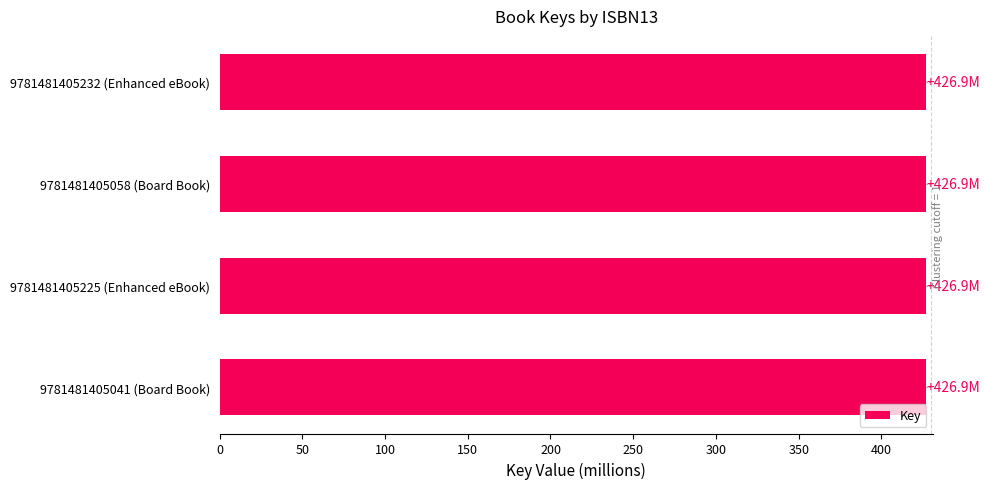

The chart shows a value of 426.9 at 9781481405225 (Enhanced eBook). True or false?

True